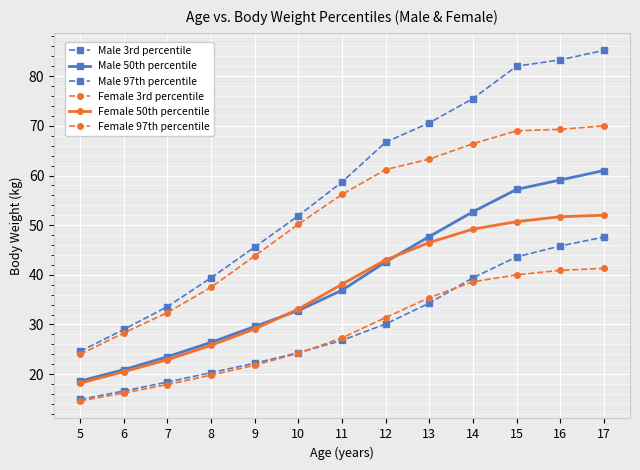

True or false: Female 3rd percentile and Female 97th percentile cross at least once.

False